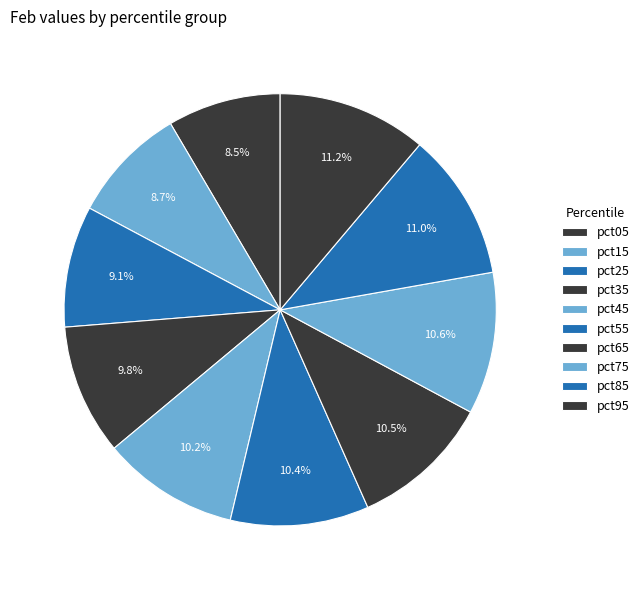

Which has a higher value, pct65 or pct05?

pct65